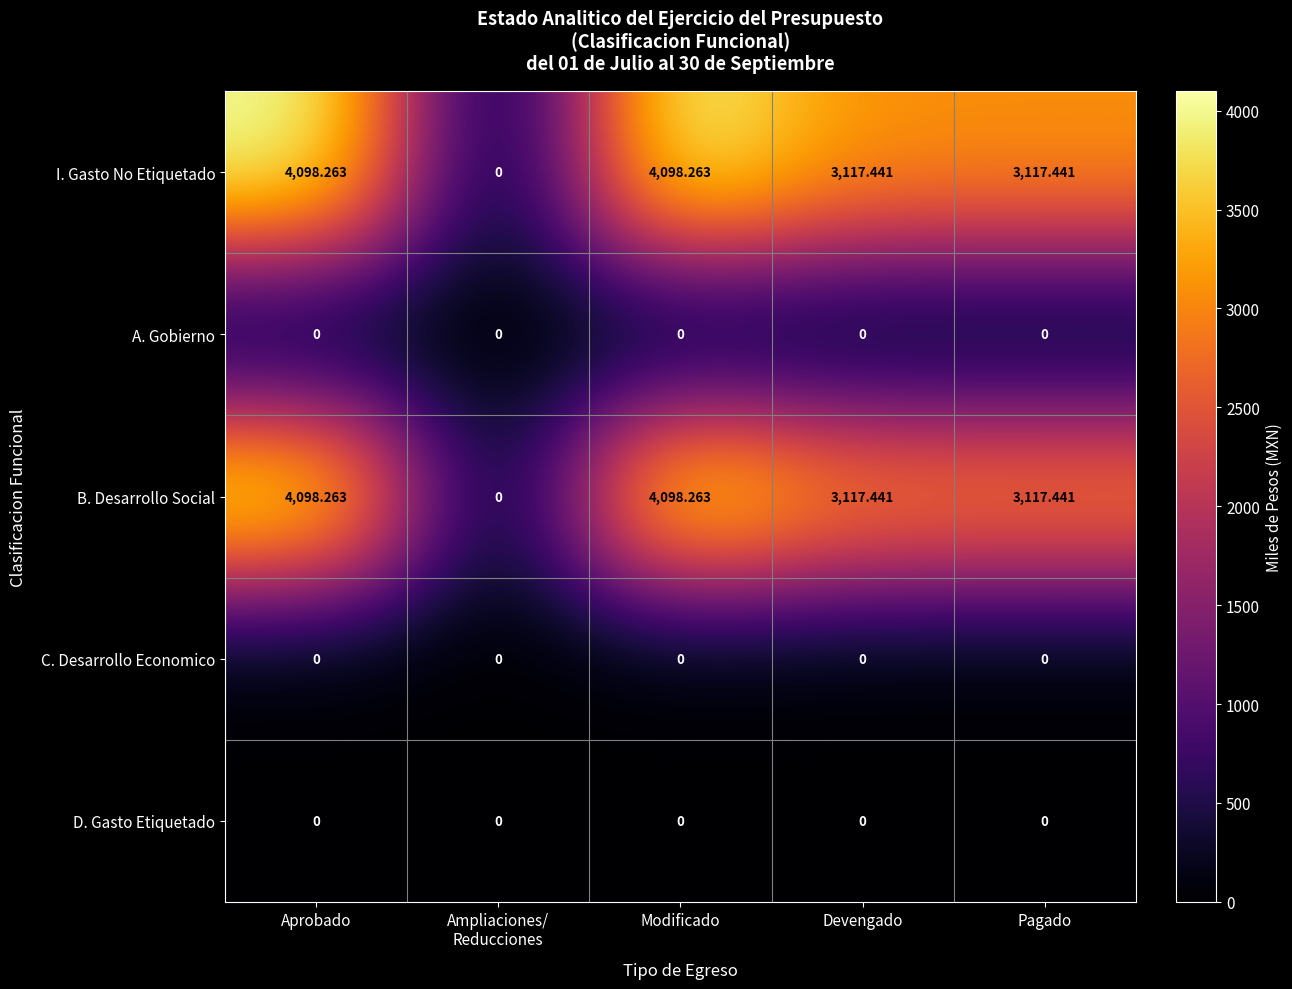

At which label does B. Desarrollo Social first exceed 3117?

Aprobado